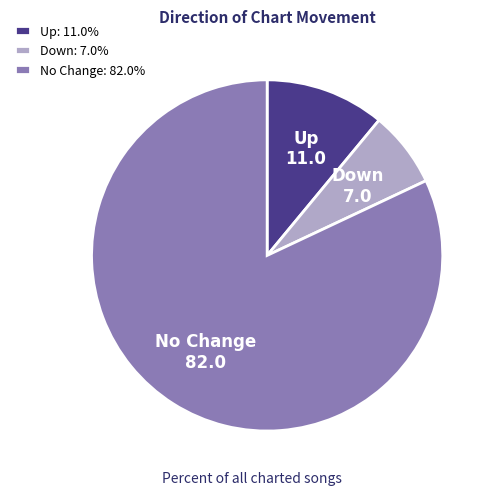

Does any single category account for the majority?

Yes